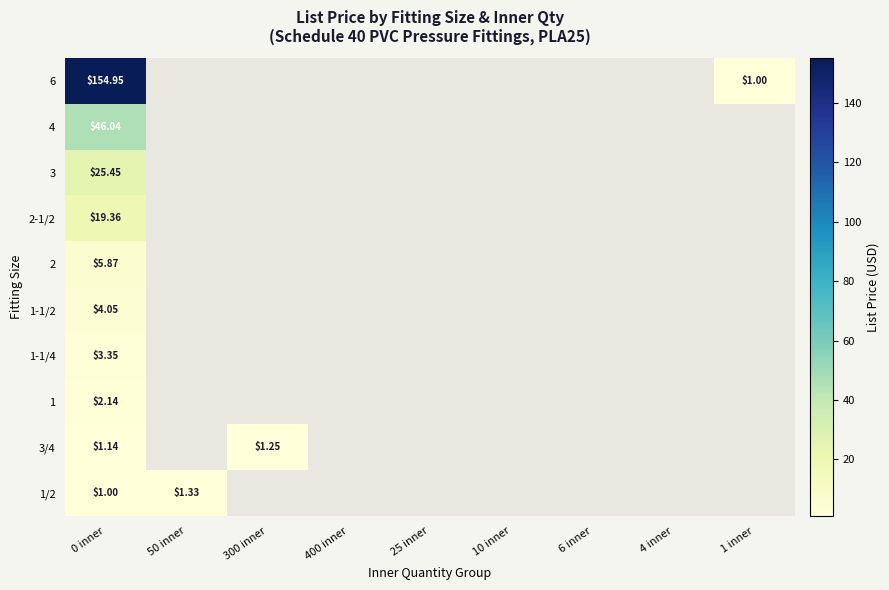

Count the number of data series in this chart.

10